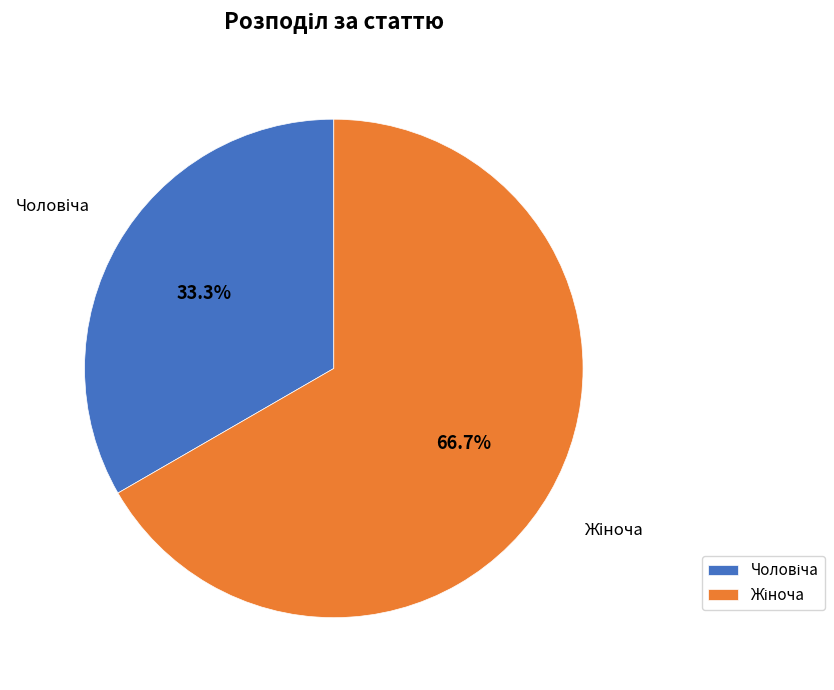

Is there a majority slice in this chart?

Yes